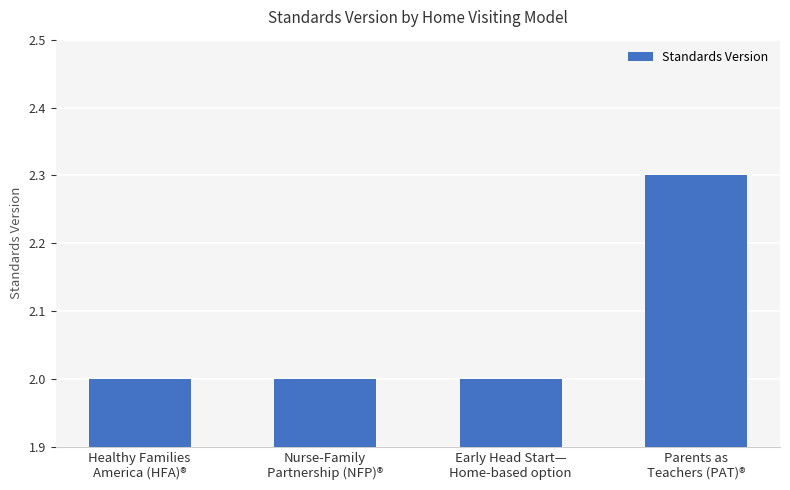

What is the greatest value displayed?

2.3